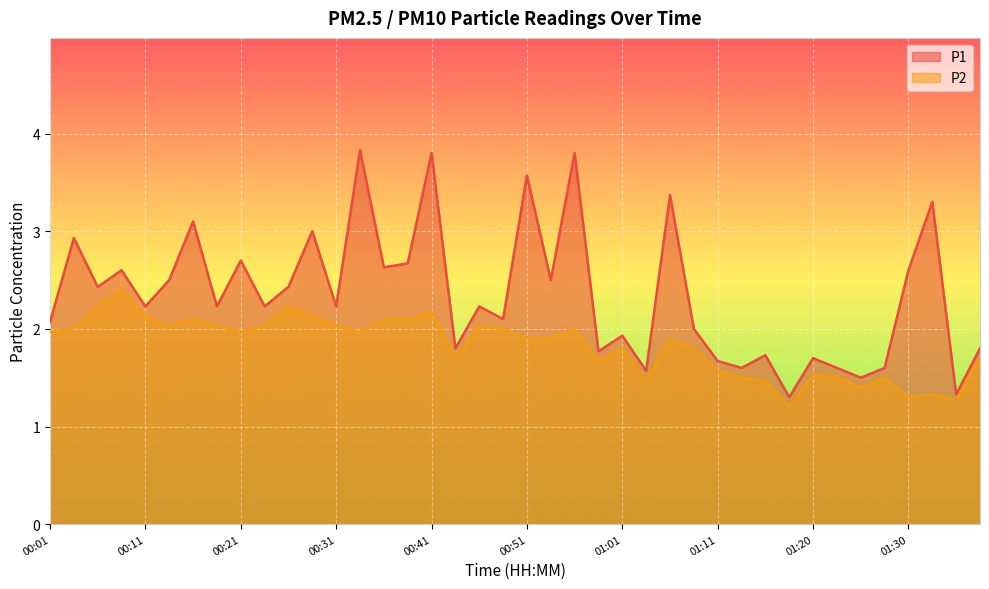

The P2 series shows 2.7 at 01:20. True or false?

False